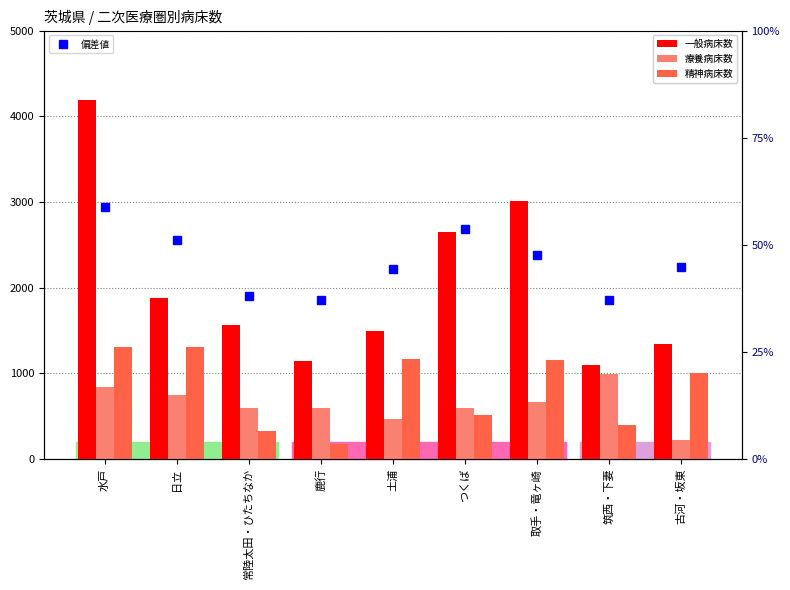

What is the lowest value of the 精神病床数 series?

178.0